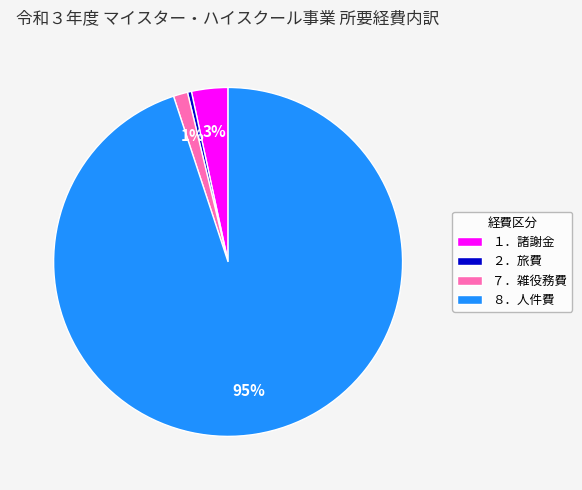

The ２．旅費 slice represents 0% of the pie. True or false?

True